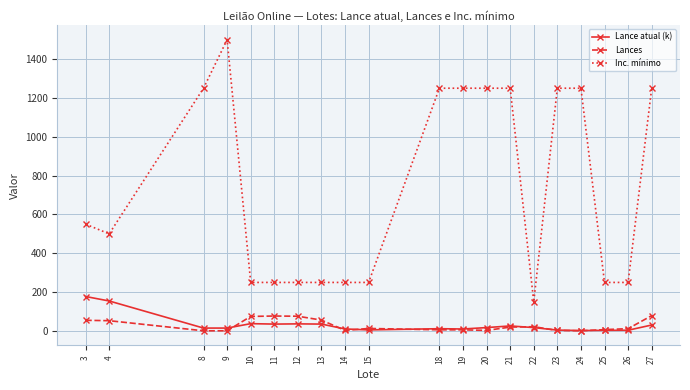

What is the sum of the Inc. mínimo values at 21 and 15?

1500.0